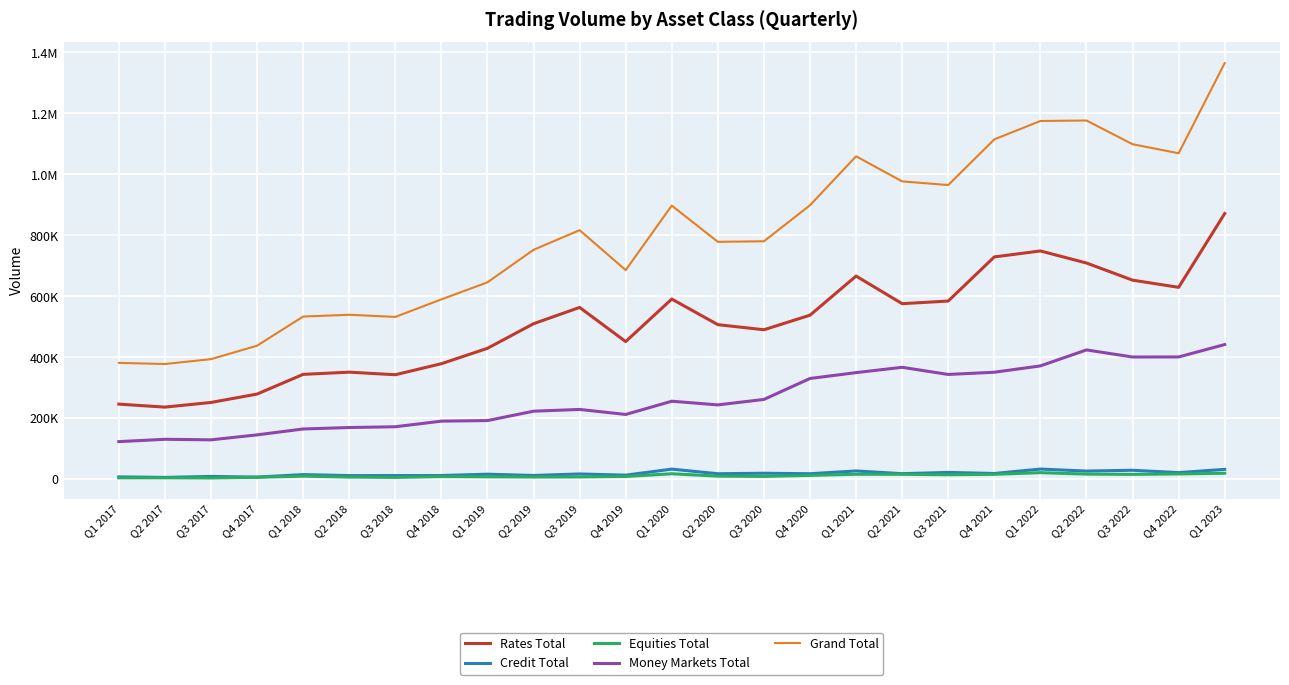

Reading left to right, what are all the values shown in this chart?

Rates Total: Q1 2017=246178	Q2 2017=236391	Q3 2017=251667	Q4 2017=279219	Q1 2018=343802	Q2 2018=351047	Q3 2018=342574	Q4 2018=378821	Q1 2019=429244	Q2 2019=509912	Q3 2019=563348	Q4 2019=451282	Q1 2020=590798	Q2 2020=506850	Q3 2020=490087	Q4 2020=537870	Q1 2021=666227	Q2 2021=575645	Q3 2021=584308	Q4 2021=729023	Q1 2022=748546	Q2 2022=709023	Q3 2022=652804	Q4 2022=629229	Q1 2023=871293
Credit Total: Q1 2017=7614	Q2 2017=5908	Q3 2017=9028	Q4 2017=6996	Q1 2018=15003	Q2 2018=11800	Q3 2018=11893	Q4 2018=12036	Q1 2019=16386	Q2 2019=12253	Q3 2019=17218	Q4 2019=13233	Q1 2020=32996	Q2 2020=17944	Q3 2020=19543	Q4 2020=17915	Q1 2021=27072	Q2 2021=18085	Q3 2021=22237	Q4 2021=18725	Q1 2022=33227	Q2 2022=26673	Q3 2022=29320	Q4 2022=21563	Q1 2023=32303
Equities Total: Q1 2017=4483	Q2 2017=4522	Q3 2017=4015	Q4 2017=6239	Q1 2018=9967	Q2 2018=6976	Q3 2018=5796	Q4 2018=8533	Q1 2019=7771	Q2 2019=7119	Q3 2019=7345	Q4 2019=8988	Q1 2020=17800	Q2 2020=9996	Q3 2020=9066	Q4 2020=12394	Q1 2021=16176	Q2 2021=16055	Q3 2021=14543	Q4 2021=15986	Q1 2022=21449	Q2 2022=16706	Q3 2022=15813	Q4 2022=17232	Q1 2023=19533
Money Markets Total: Q1 2017=123222	Q2 2017=130896	Q3 2017=129047	Q4 2017=145379	Q1 2018=164680	Q2 2018=169449	Q3 2018=171975	Q4 2018=190423	Q1 2019=192264	Q2 2019=223011	Q3 2019=228795	Q4 2019=212333	Q1 2020=255732	Q2 2020=243681	Q3 2020=261590	Q4 2020=330296	Q1 2021=349517	Q2 2021=366978	Q3 2021=343528	Q4 2021=350803	Q1 2022=371578	Q2 2022=423984	Q3 2022=400726	Q4 2022=400884	Q1 2023=441607
Grand Total: Q1 2017=381497	Q2 2017=377717	Q3 2017=393757	Q4 2017=437834	Q1 2018=533452	Q2 2018=539273	Q3 2018=532239	Q4 2018=589813	Q1 2019=645665	Q2 2019=752295	Q3 2019=816707	Q4 2019=685837	Q1 2020=897327	Q2 2020=778471	Q3 2020=780286	Q4 2020=898475	Q1 2021=1058992	Q2 2021=976763	Q3 2021=964616	Q4 2021=1114537	Q1 2022=1174800	Q2 2022=1176385	Q3 2022=1098663	Q4 2022=1068909	Q1 2023=1364737